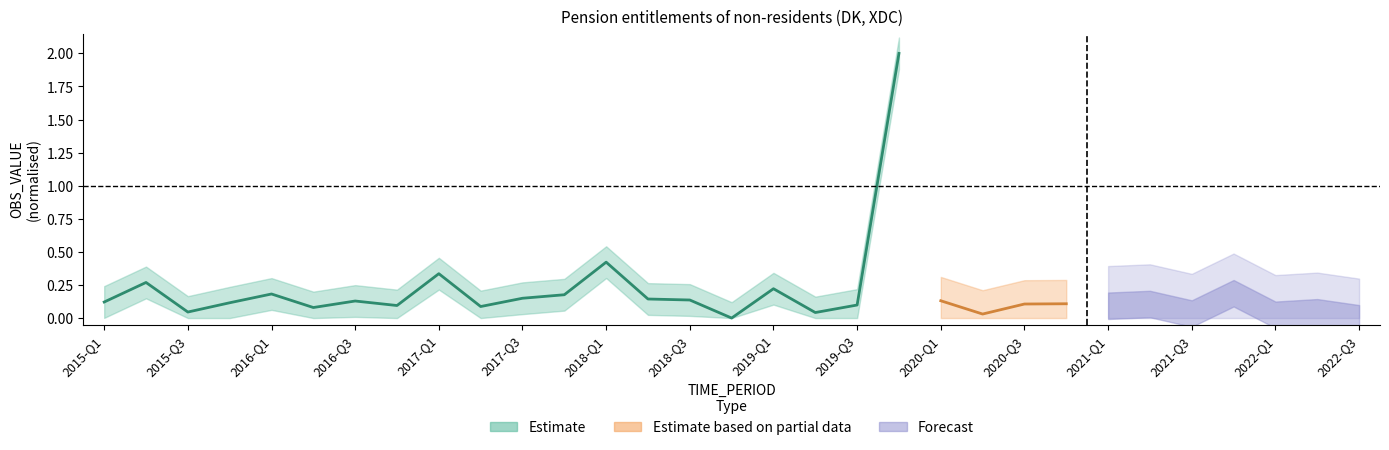

Which has a higher value, 2015-Q1 or 2019-Q4?

2019-Q4